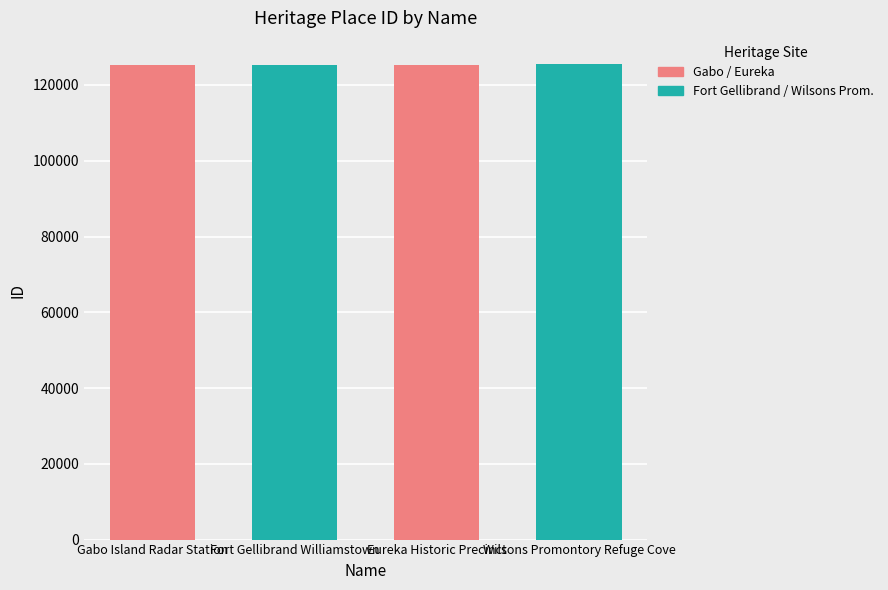

Where is the data nearest to the value 125343?

Eureka Historic Precinct